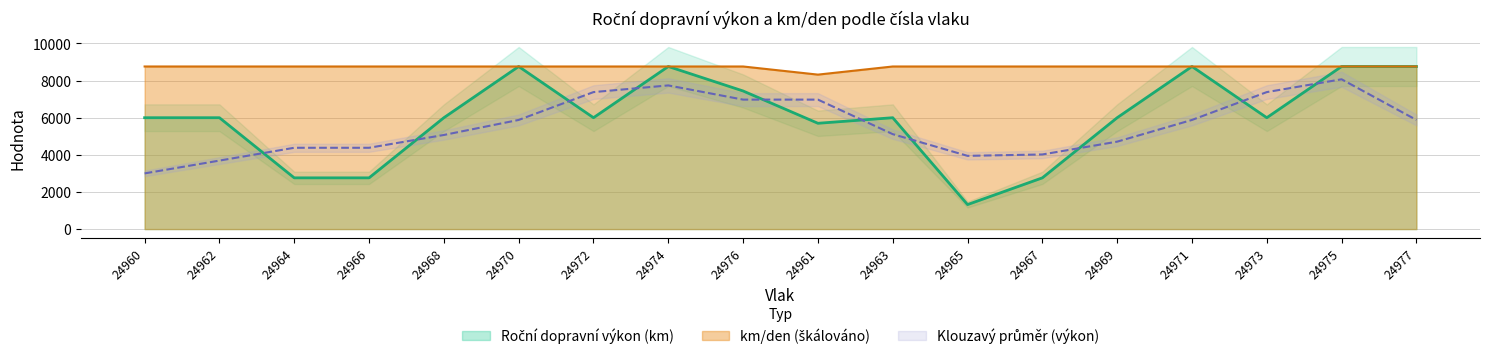

Reading left to right, what are all the values shown in this chart?

Roční dopravní výkon (km): 6000	6000	2760	2760	6000	8760	6000	8760	7440	5700	6000	1320	2760	6000	8760	6000	8760	8760
km/den: 8760	8760	8760	8760	8760	8760	8760	8760	8760	8322	8760	8760	8760	8760	8760	8760	8760	8760